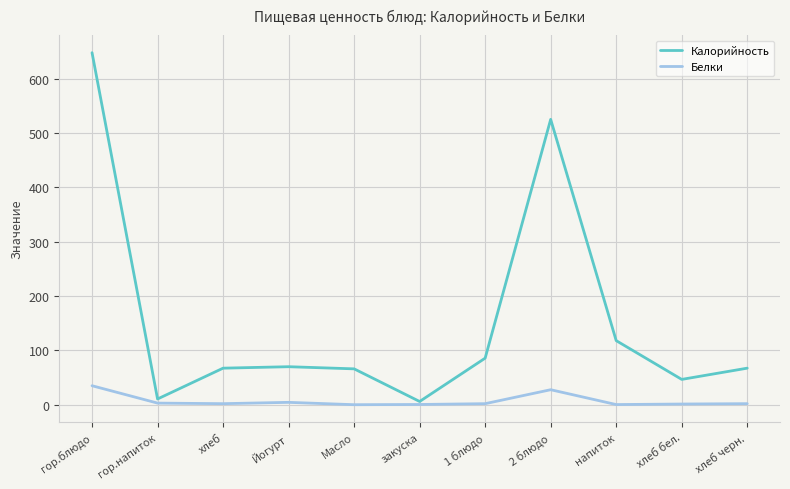

Which series has the largest total across all categories?

Калорийность